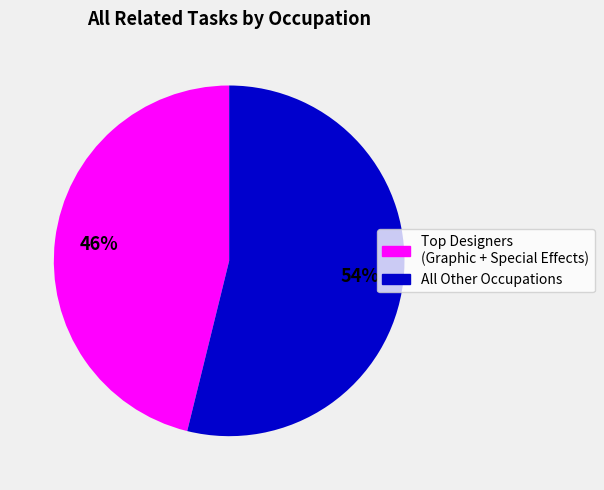

To the nearest percent, what is the average slice percentage?

50%